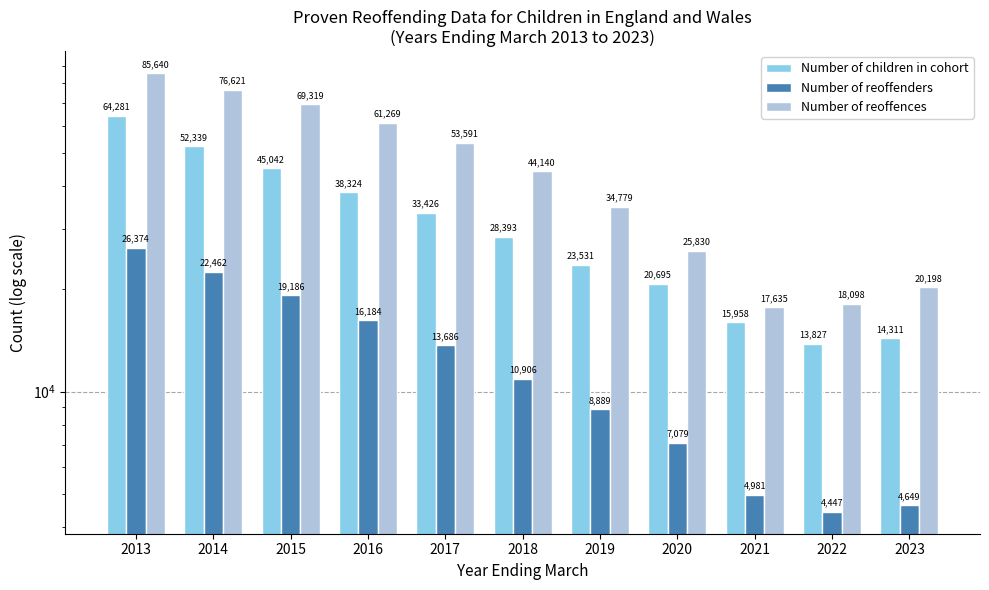

At which label does Number of children in cohort first exceed 28393?

2013